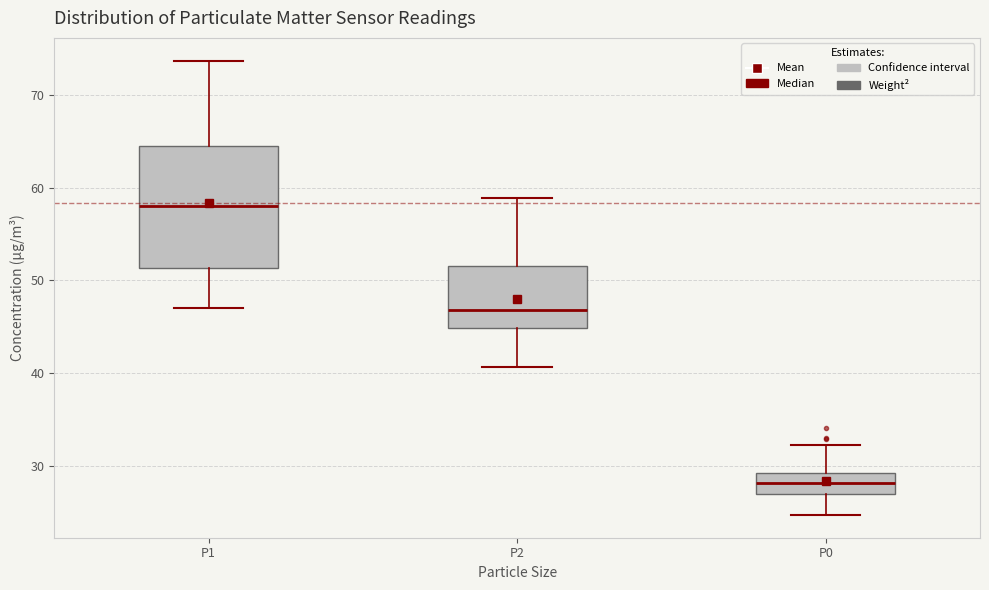

Which box has the lowest median line?

P0